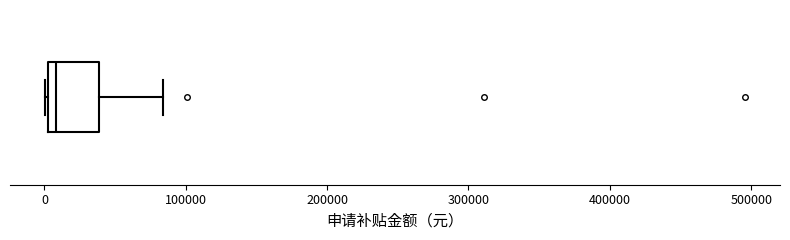

Where does the median line of the box sit on the x-axis? The values are not printed on the chart, so give them approximately, as read against the axis.

10000